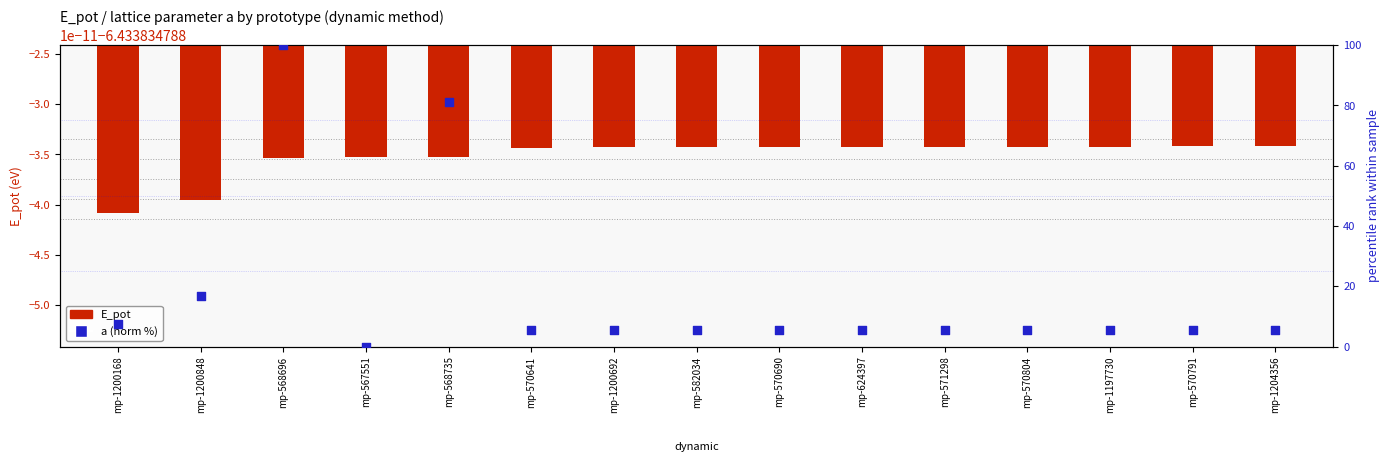

At which category is the sum across all series the highest?

mp-568696